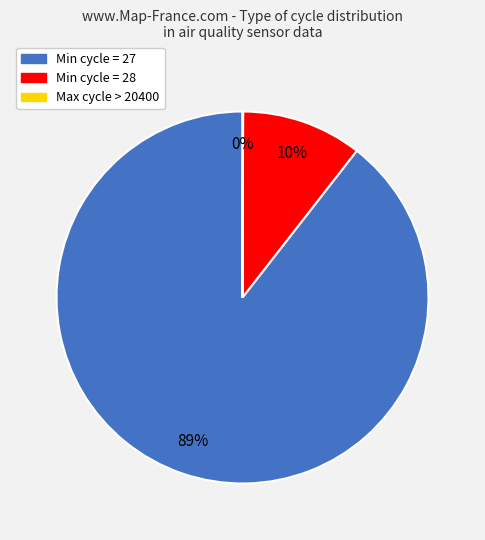

Does Min cycle = 27 represent more than half of the total?

Yes